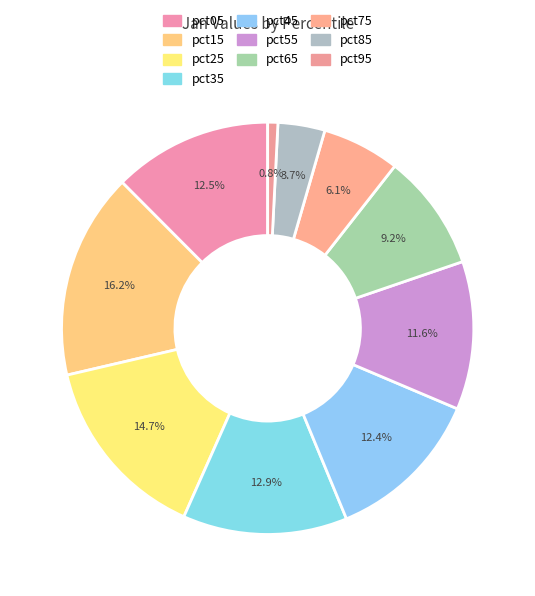

Is it true that pct75 is 6% of the pie?

True